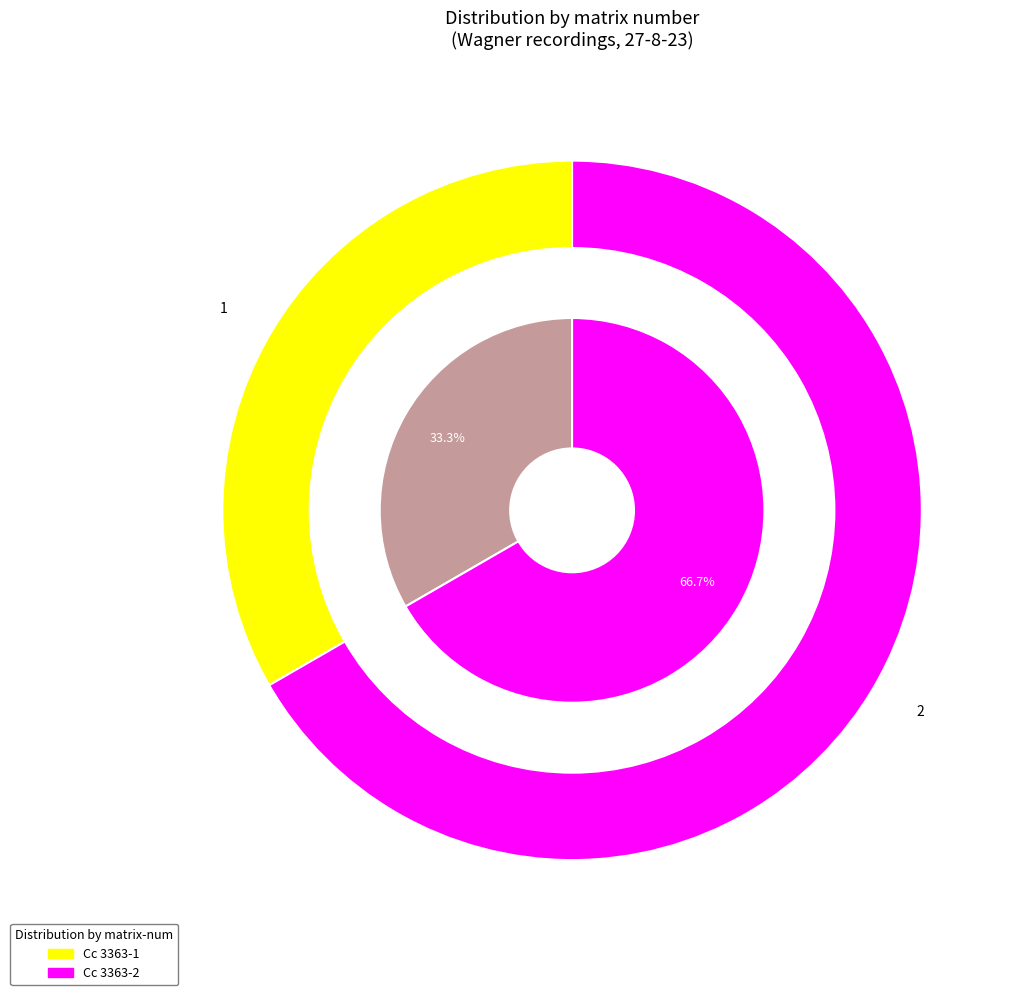

What is the ratio of the value at Cc 3363-2 to the value at Cc 3363-1?

2.0